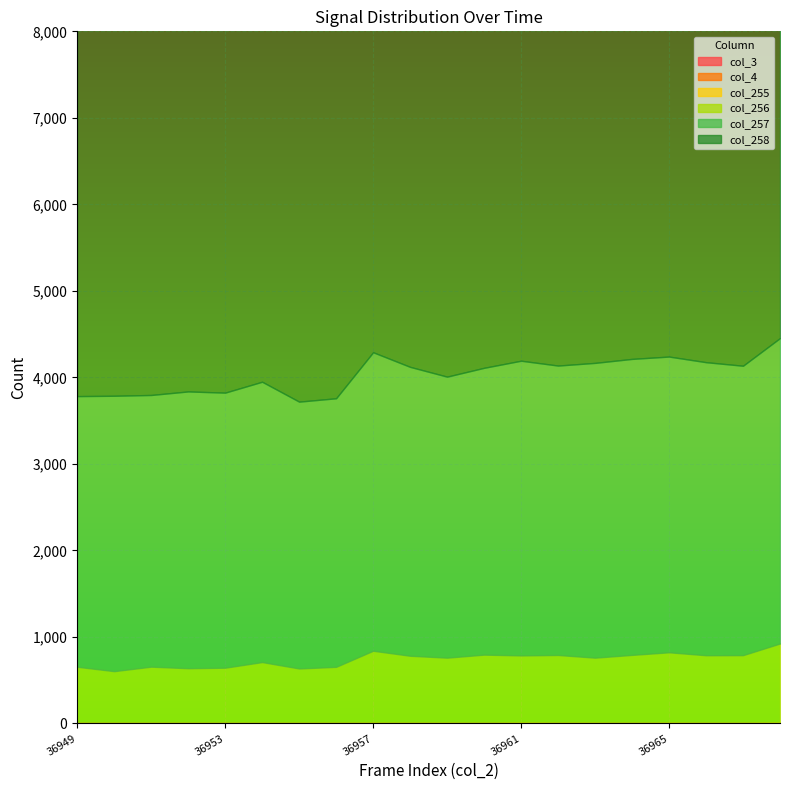

At which label does col_255 first exceed 4?

36949